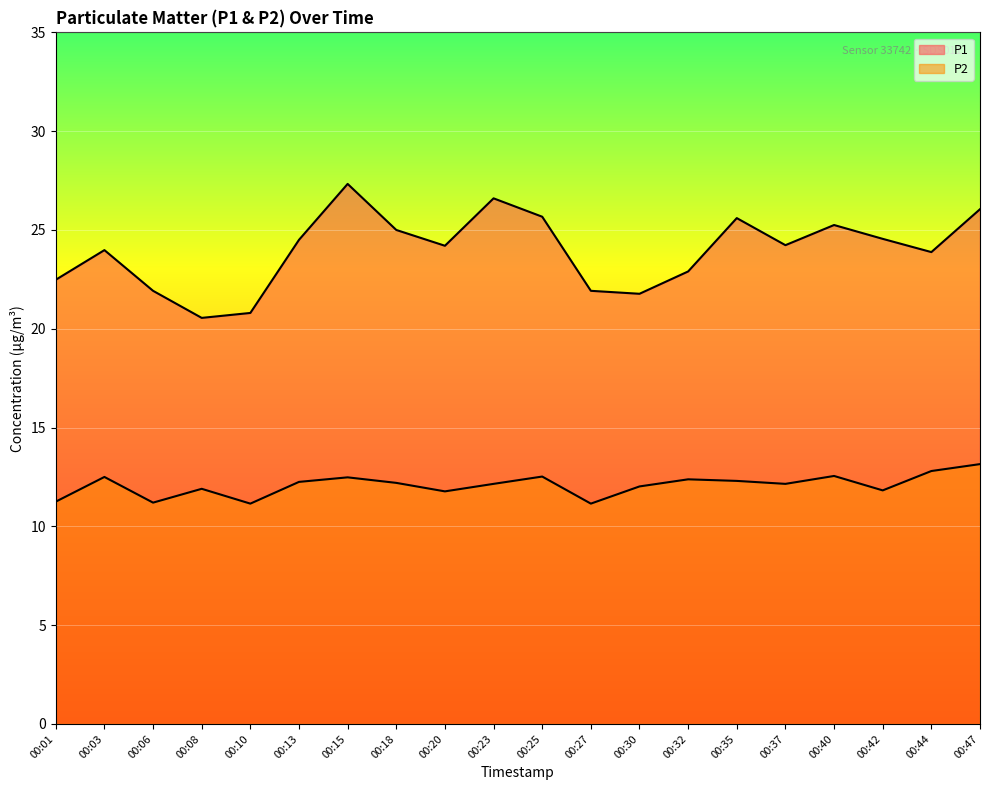

Which series has the widest spread of values?

P1